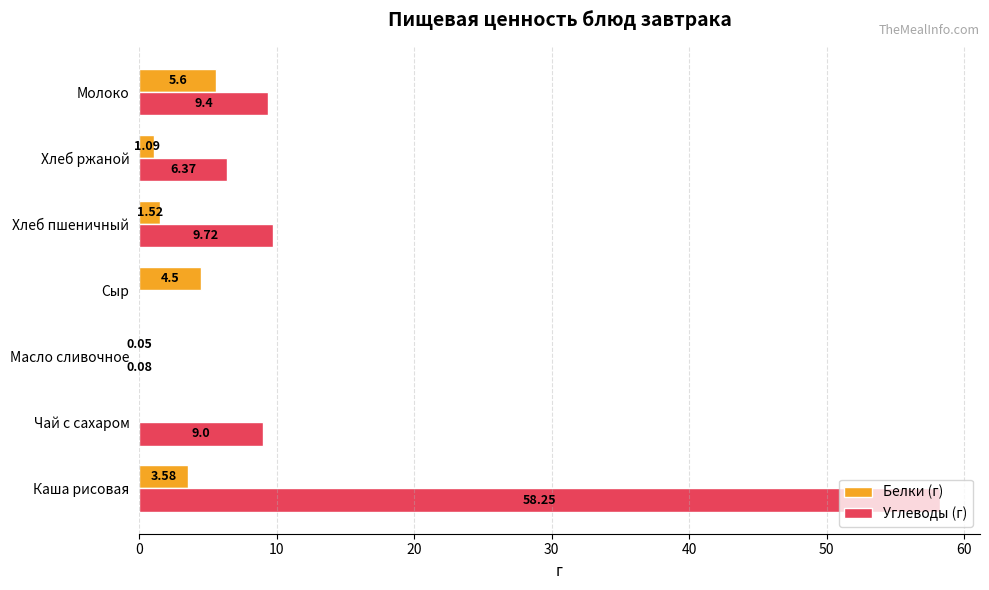

Which label corresponds to the largest value in the chart?

Каша рисовая